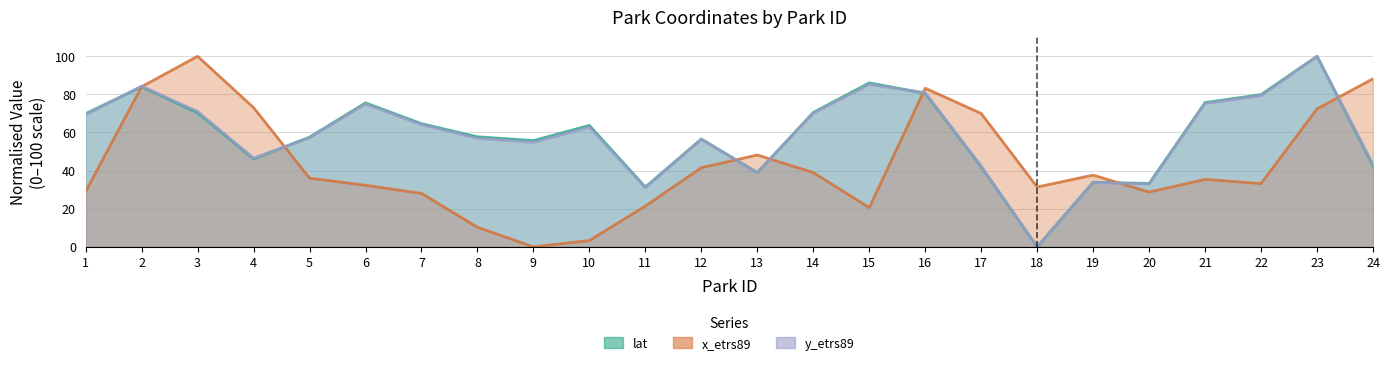

True or false: lat has a value of 80.6 at 16.

True